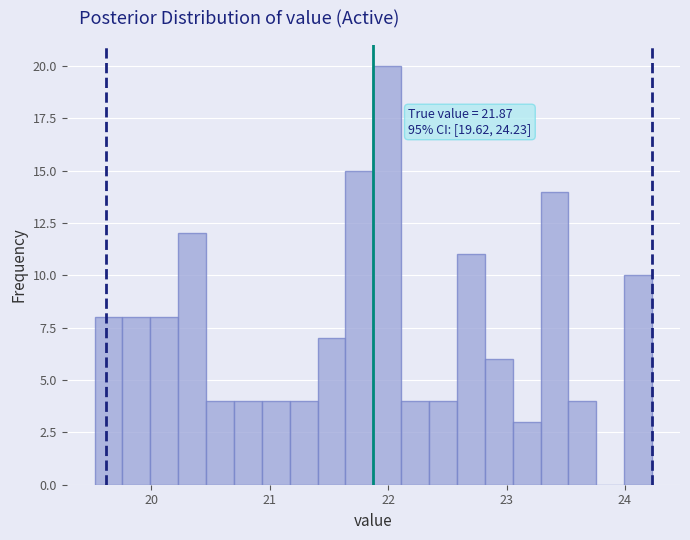

Around what value on the x-axis is the tallest bar? Give the approximate position of its centre, as read against the axis.

22.0